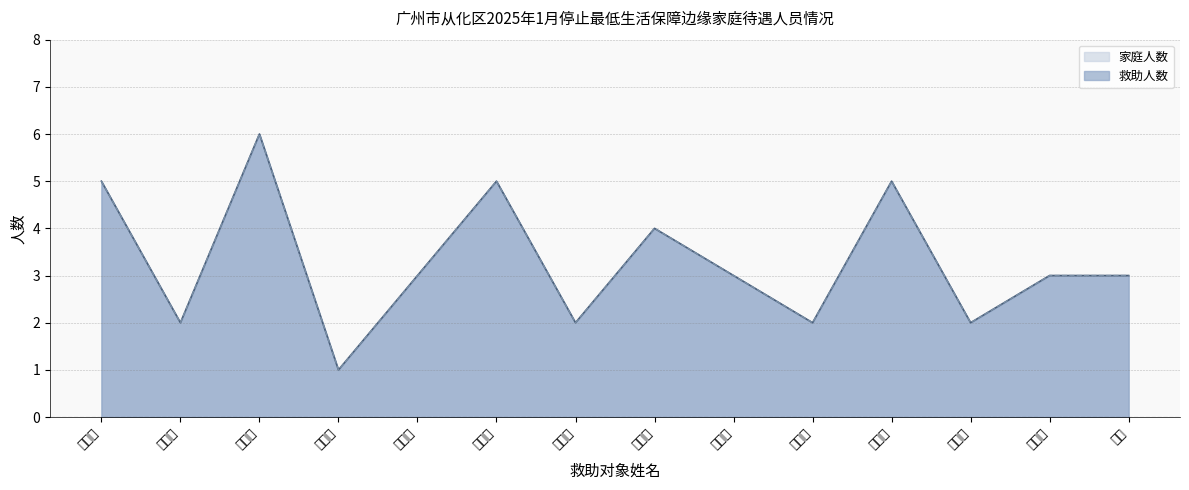

How many values in the 家庭人数 series exceed 3?

5